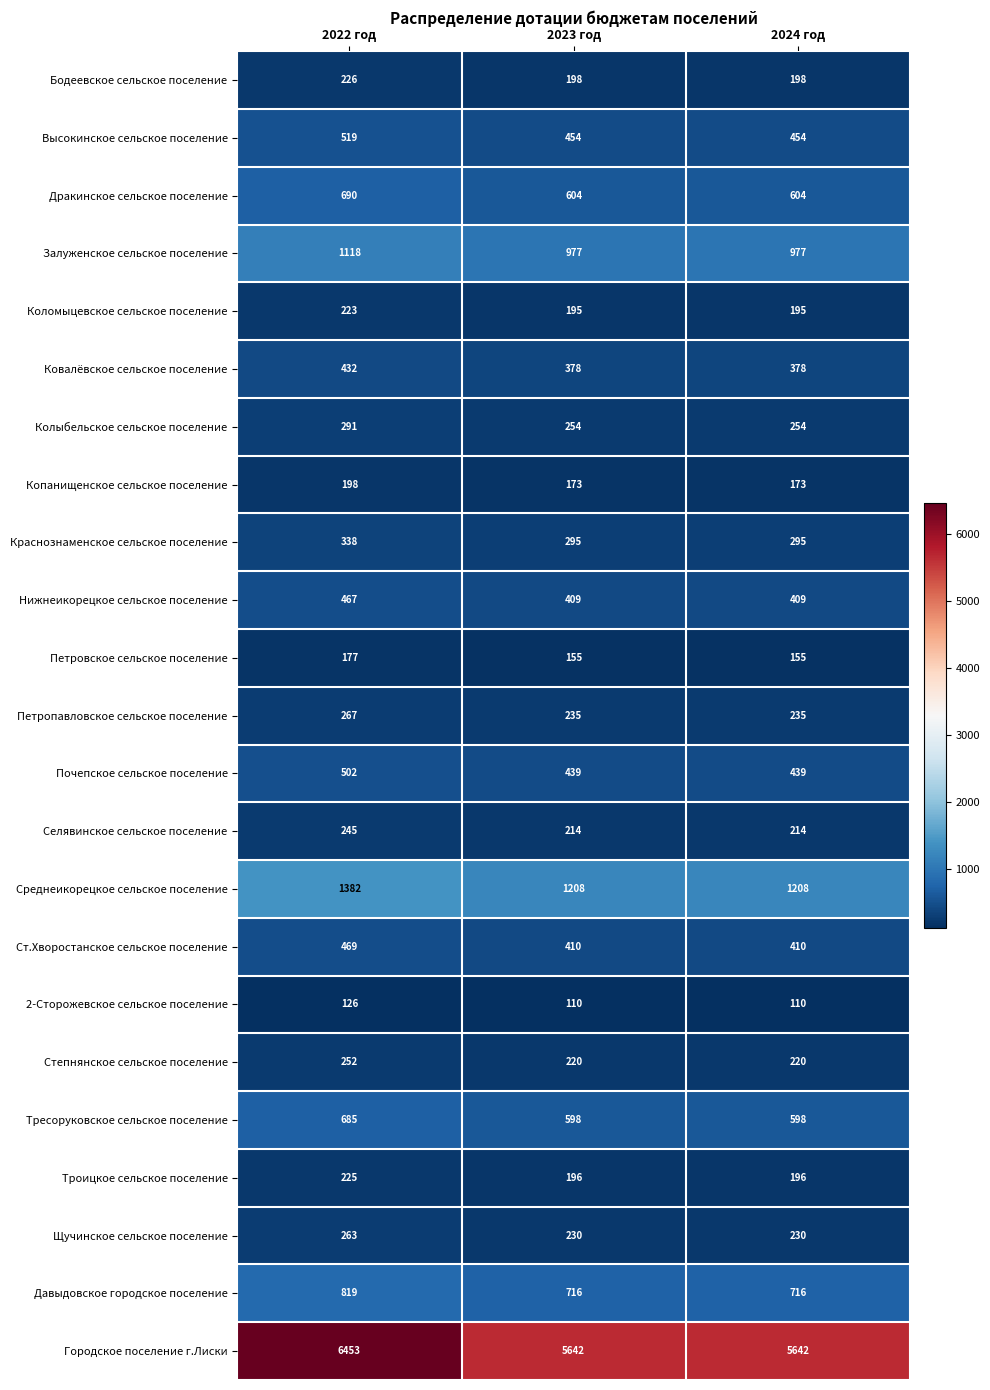

At which category does the chart reach its peak across all series?

2022 год